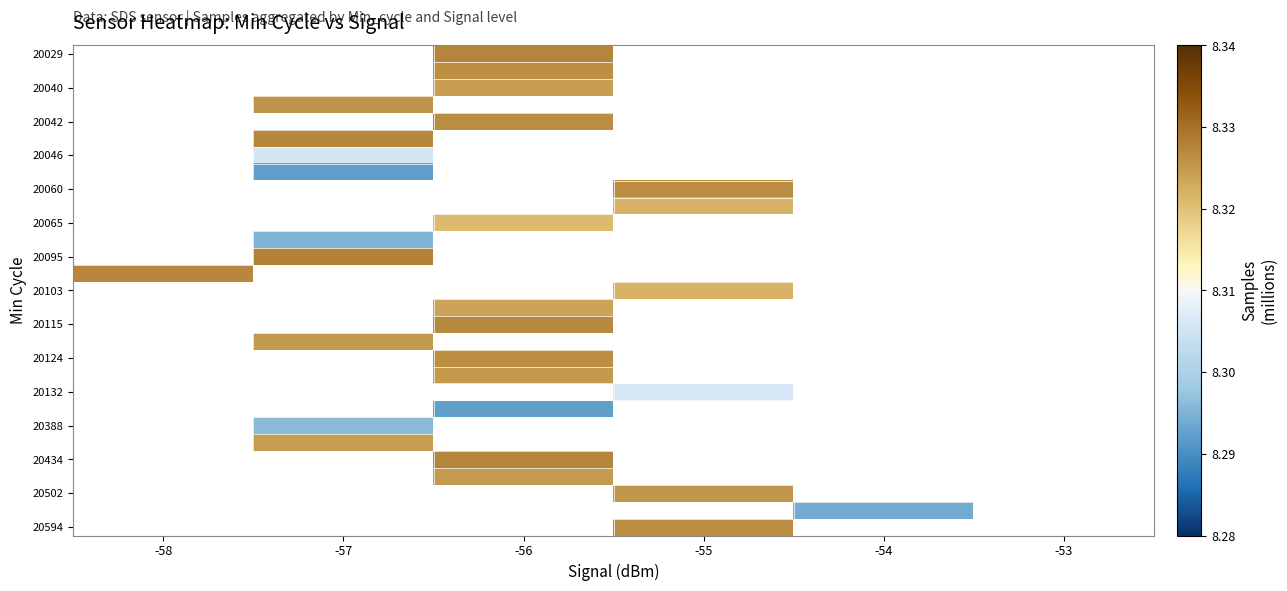

What is the greatest value displayed?

8.3